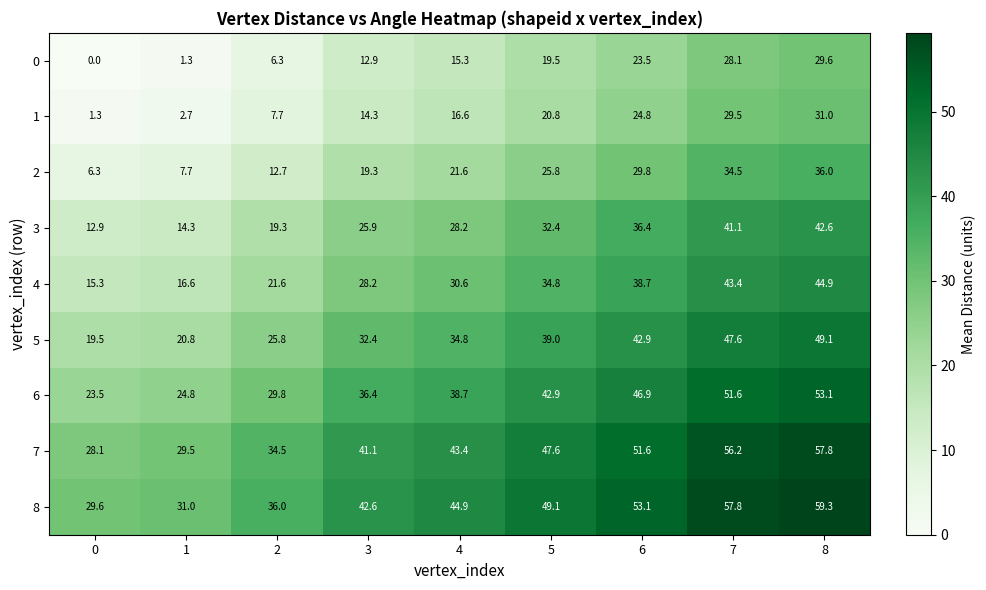

What is the difference between the highest and lowest values at 3?

29.7